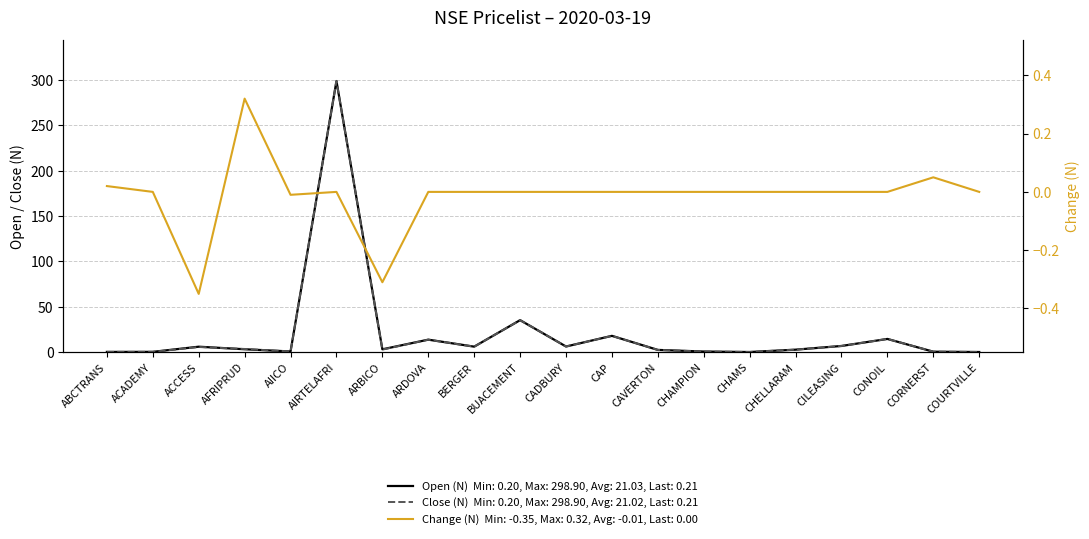

What is the smallest value displayed?

-0.3